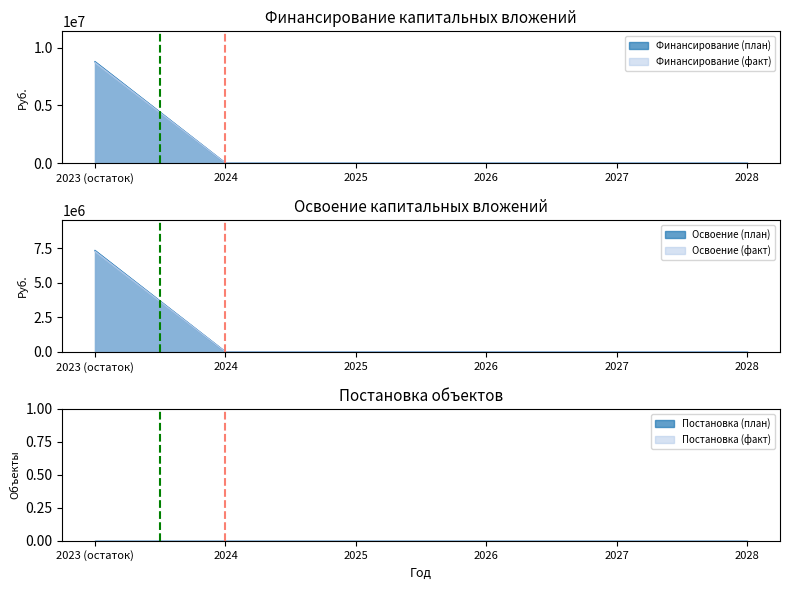

Between 2027 and 2028, which series saw the biggest shift?

Финансирование (план)